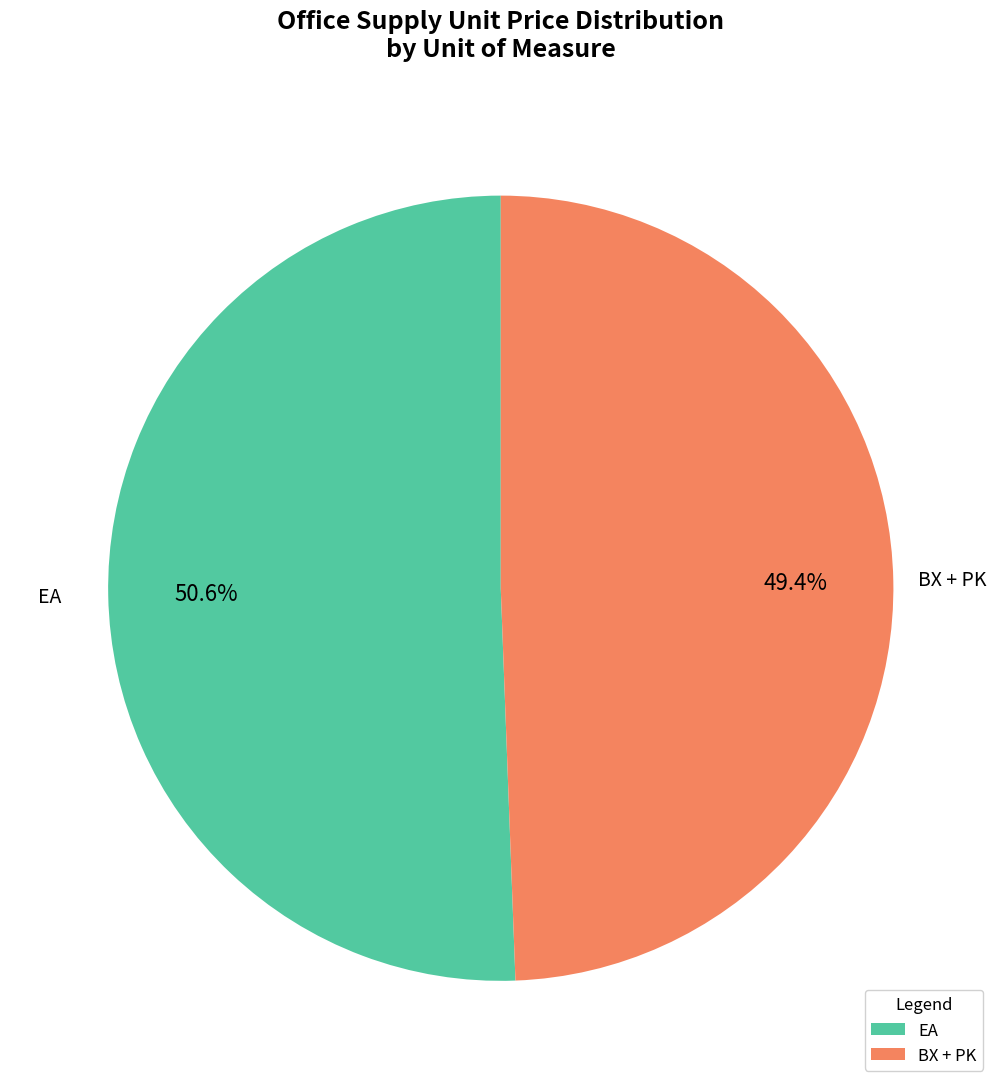

Is there a majority slice in this chart?

Yes